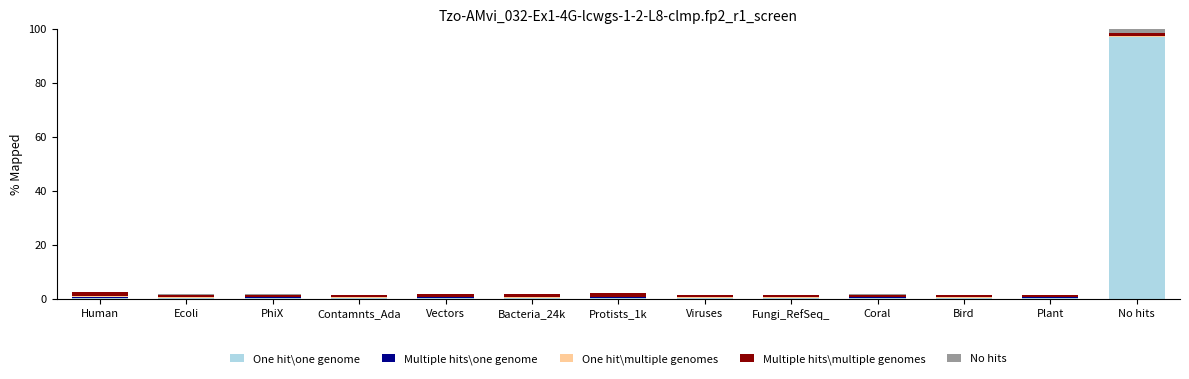

What is the difference between the second highest and minimum values in the One hit\one genome series?

0.2